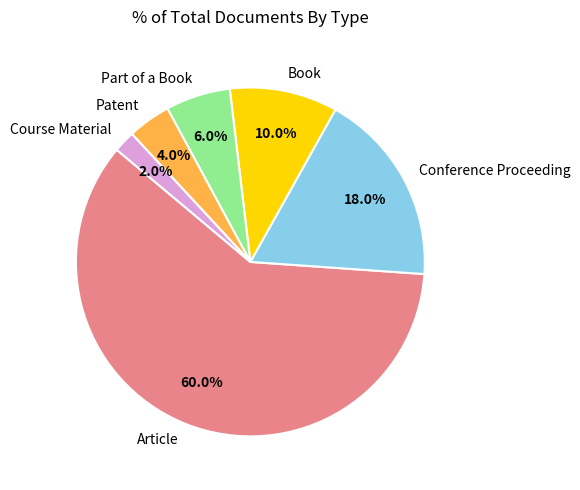

How many segments does this pie chart have?

6